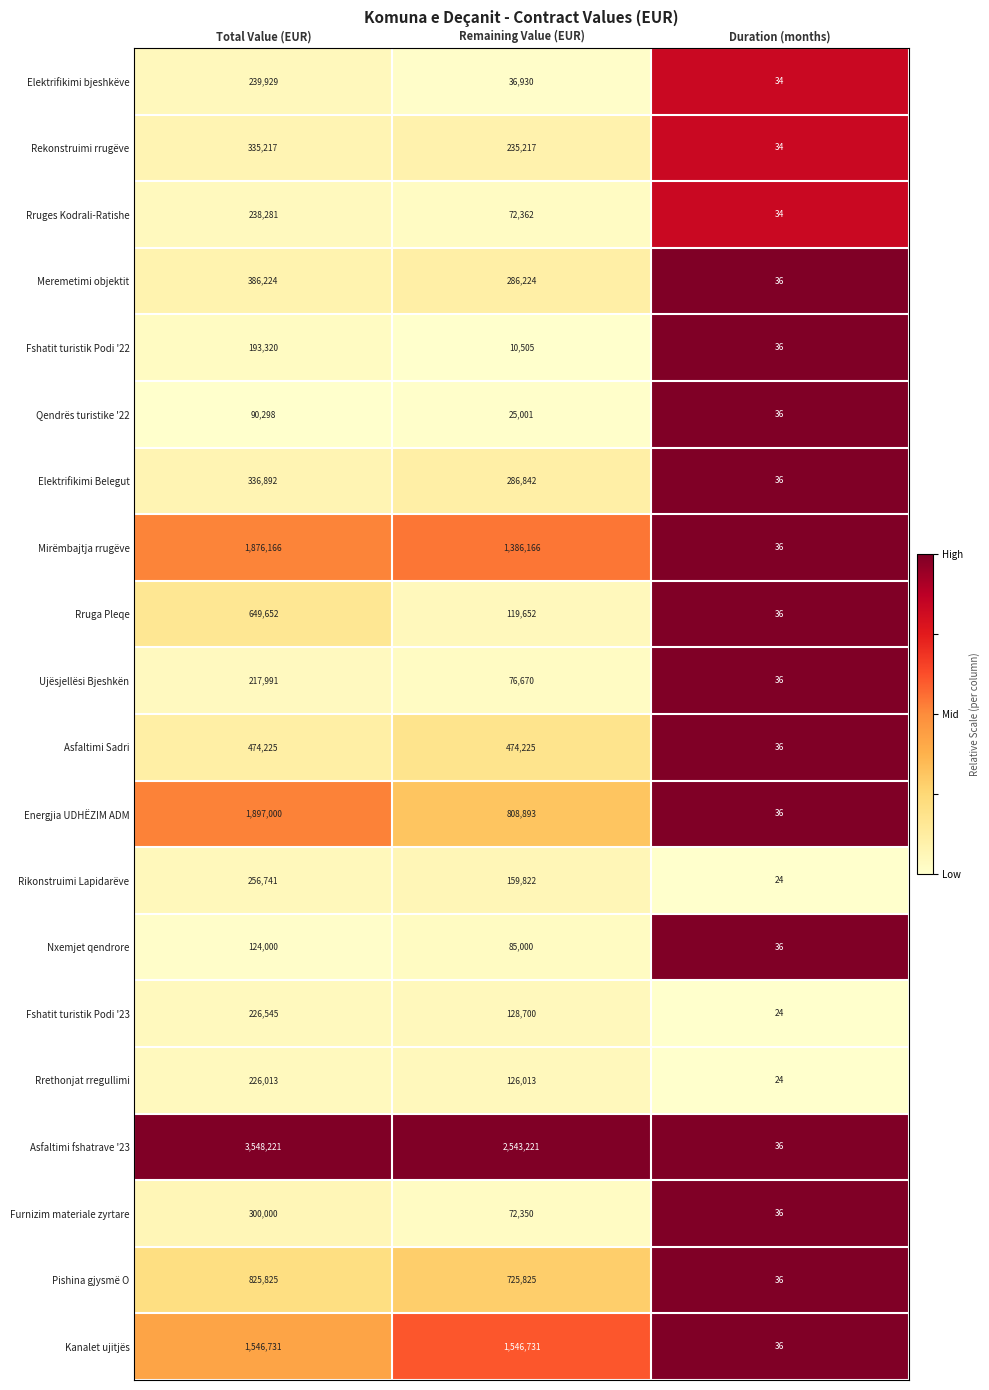

At which label does Elektrifikimi bjeshkëve first exceed 36930?

Total Value (EUR)